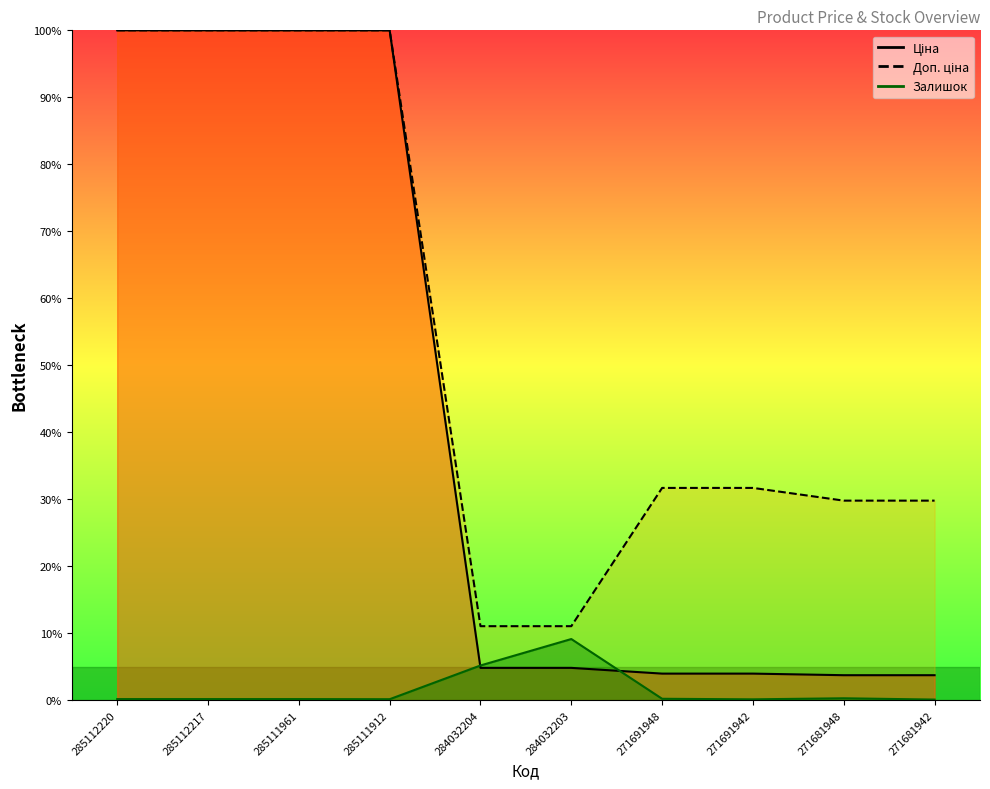

Reading right to left, extract all data points from this chart.

Ціна: 3.7	3.7	4.0	4.0	4.8	4.8	100.0	100.0	100.0	100.0
Доп. ціна: 29.8	29.8	31.7	31.7	11.0	11.0	100.0	100.0	100.0	100.0
Залишок: 0.1	0.3	0.1	0.2	9.1	5.2	0.1	0.2	0.2	0.2